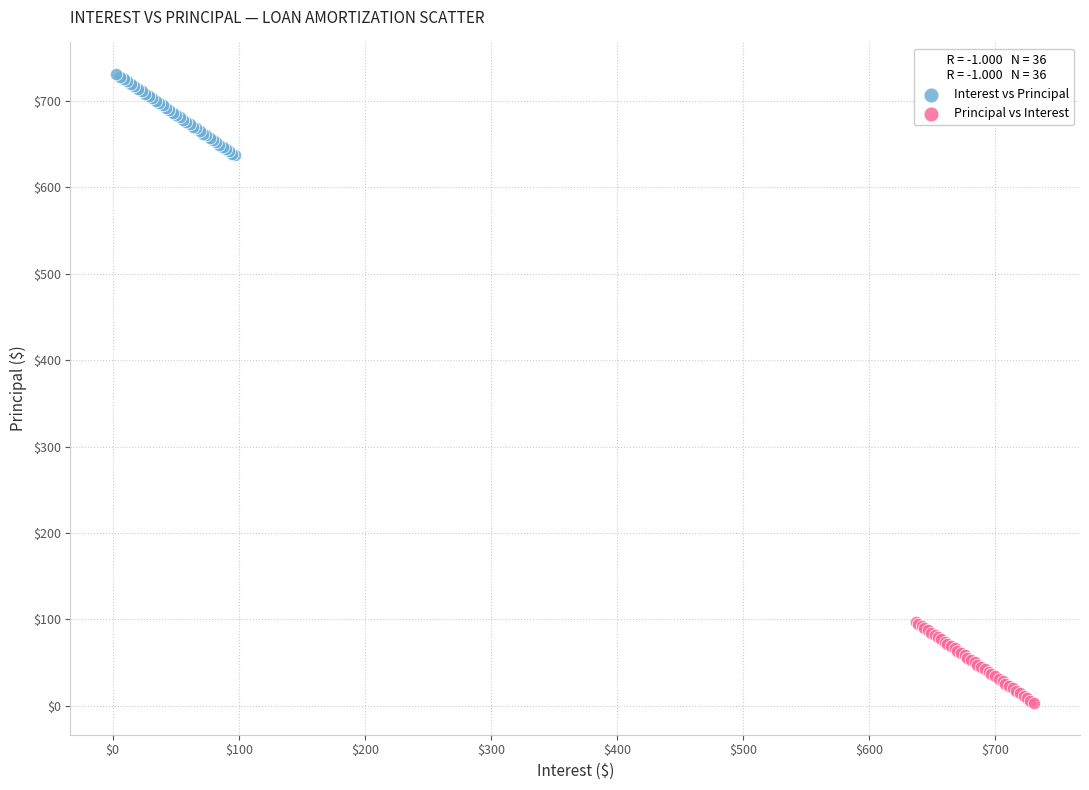

Which series reaches the maximum Y coordinate?

Interest vs Principal